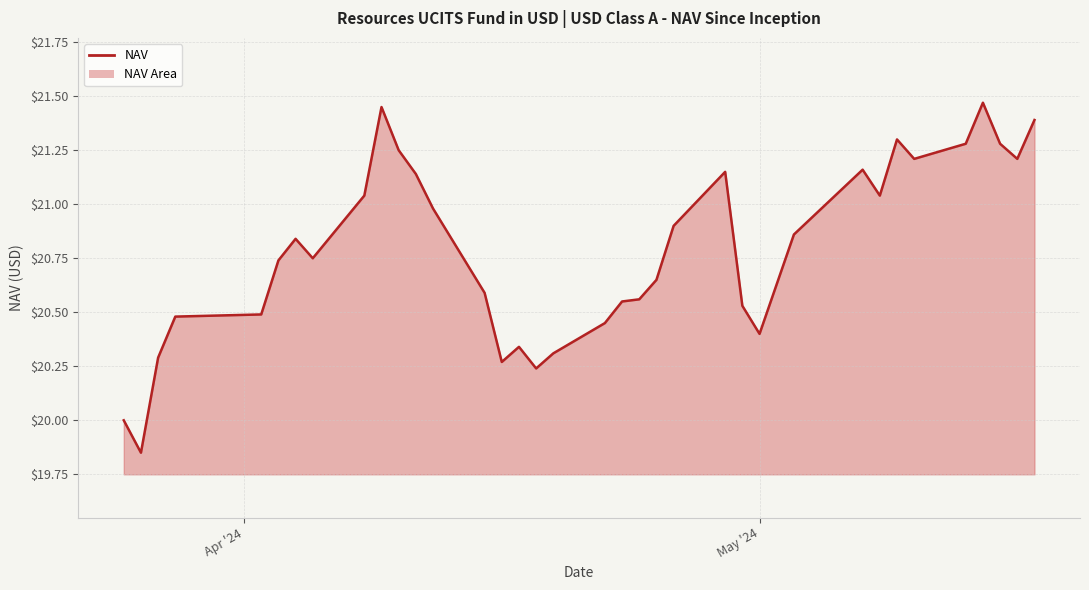

What is the difference between the maximum and minimum values?

1.6